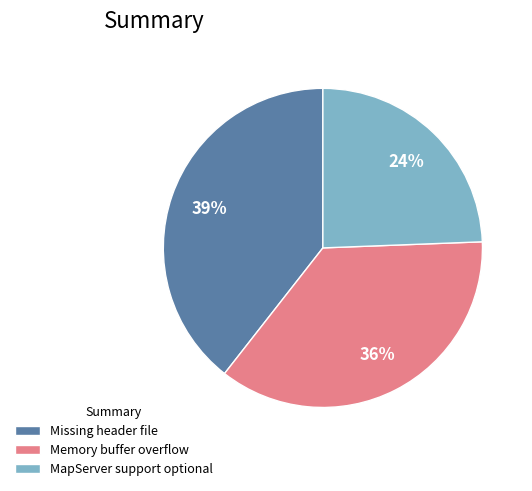

Count the number of slices in the pie.

3